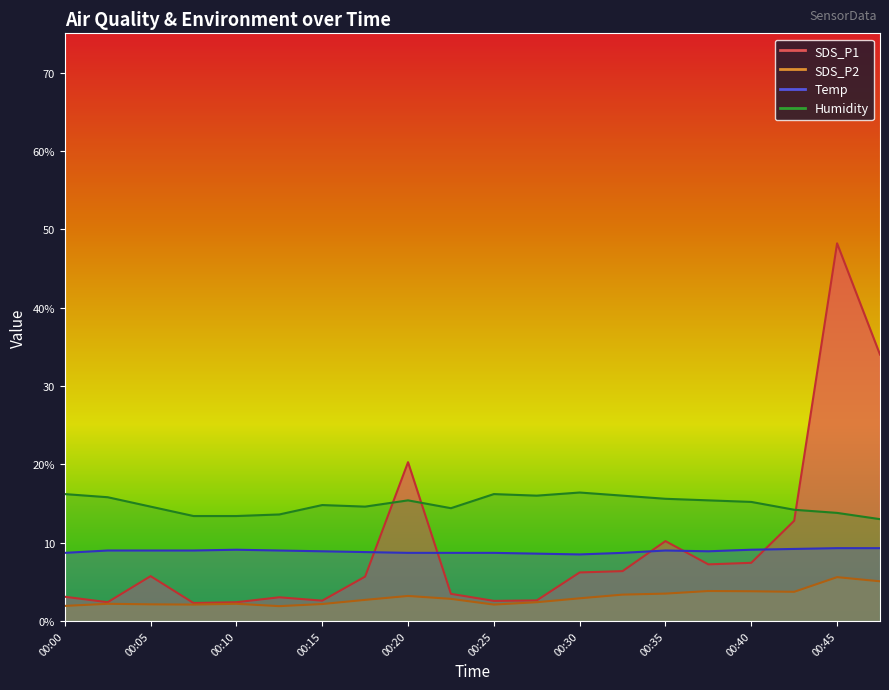

Which series changed the most between 00:25 and 00:47?

SDS_P1